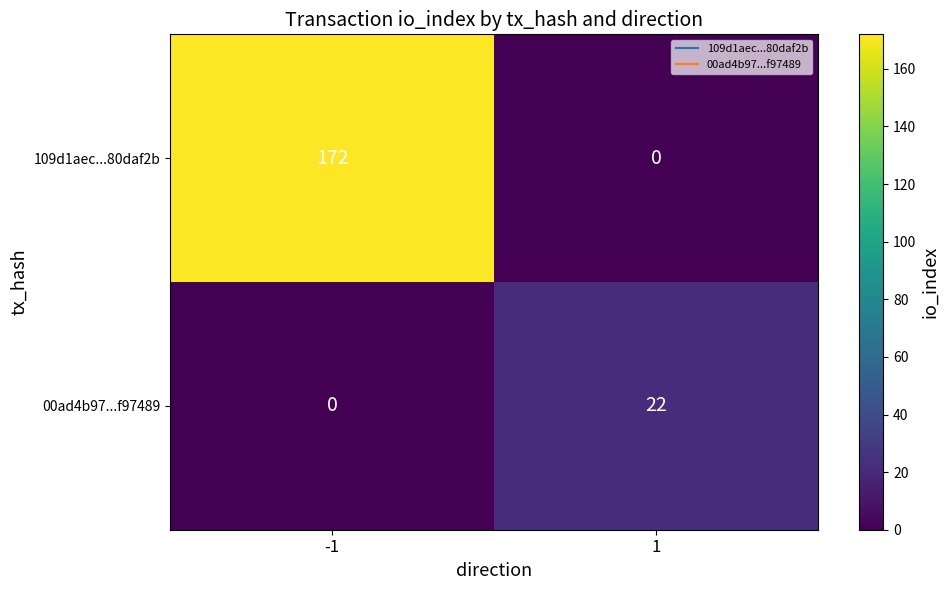

Is it true that 00ad4b97...f97489 equals 22 at 1?

True